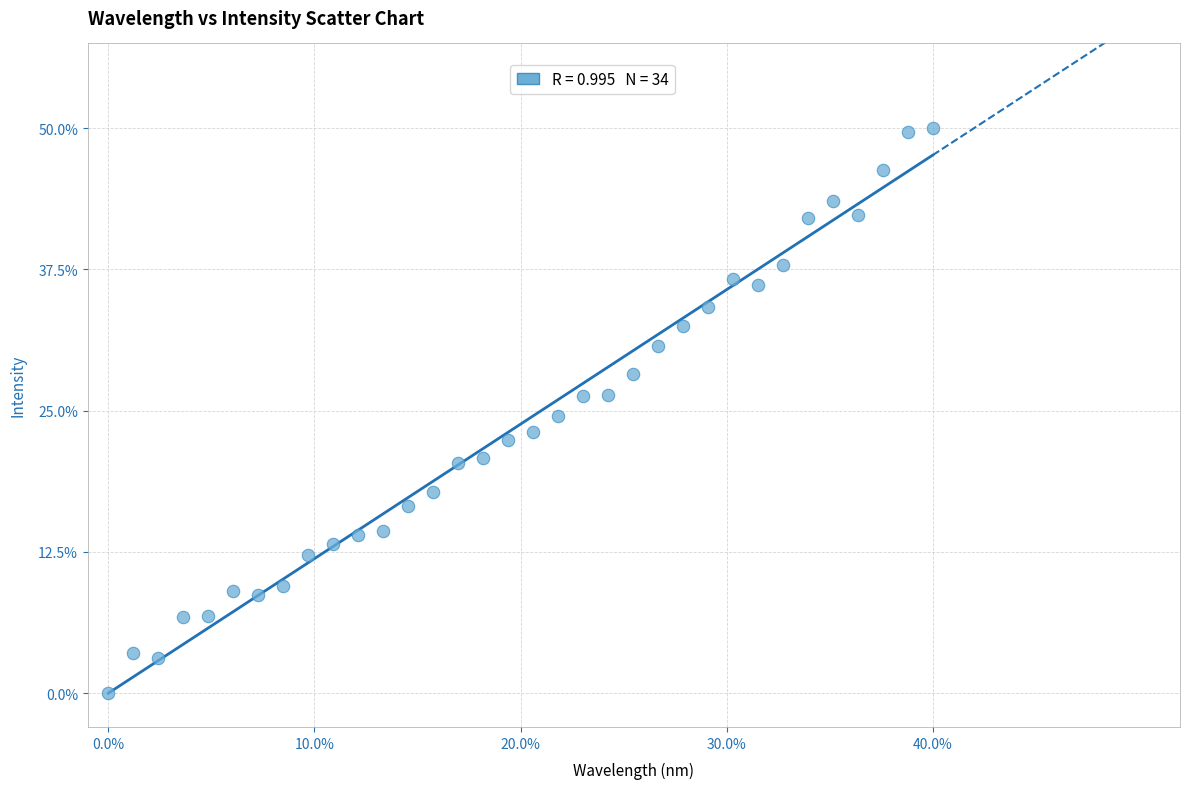

What is the range of Y values (max minus min)?

50.0